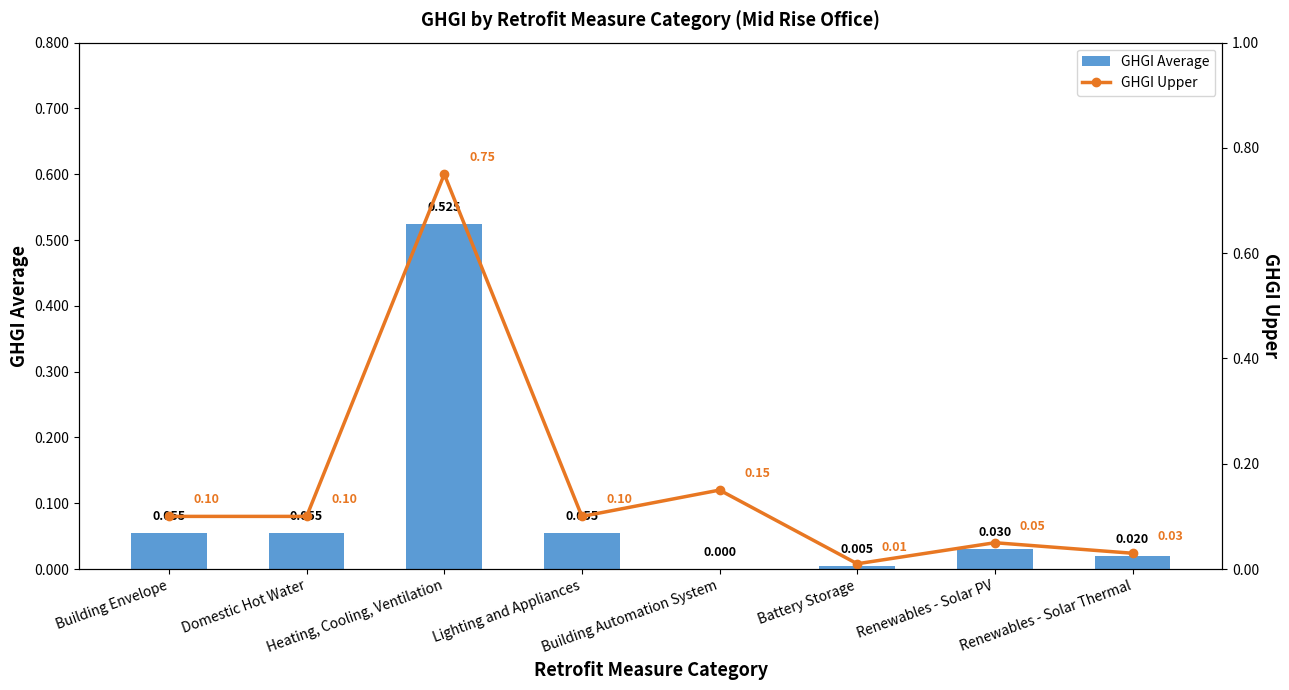

True or false: GHGI Upper has a value of 0.1 at Lighting and Appliances.

False